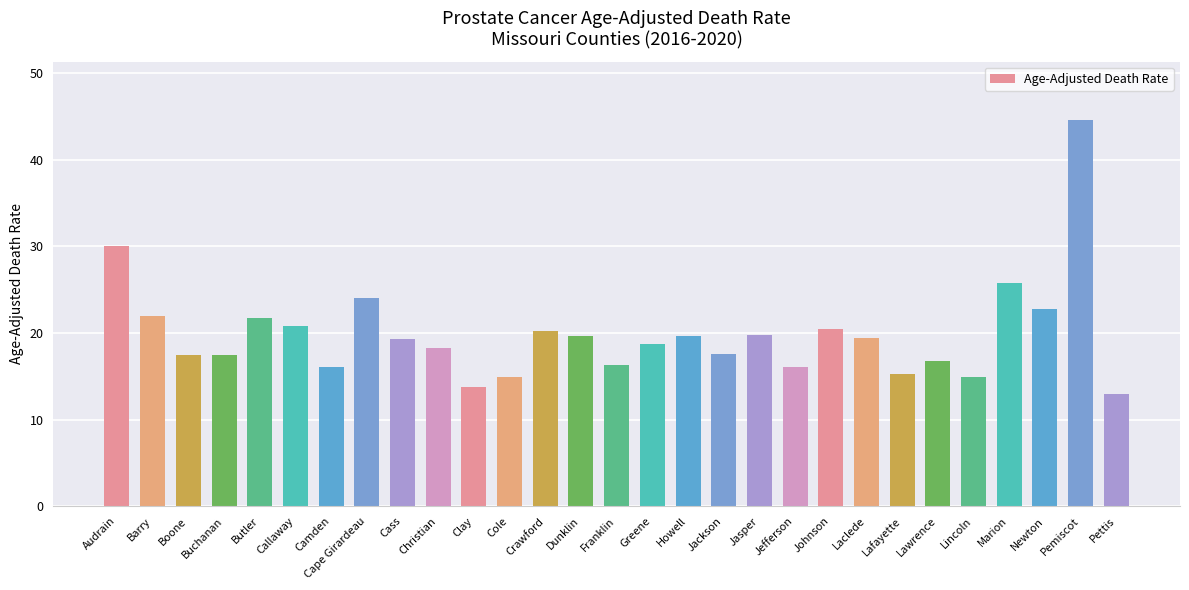

What is the sum of the values at Butler and Franklin?

38.0